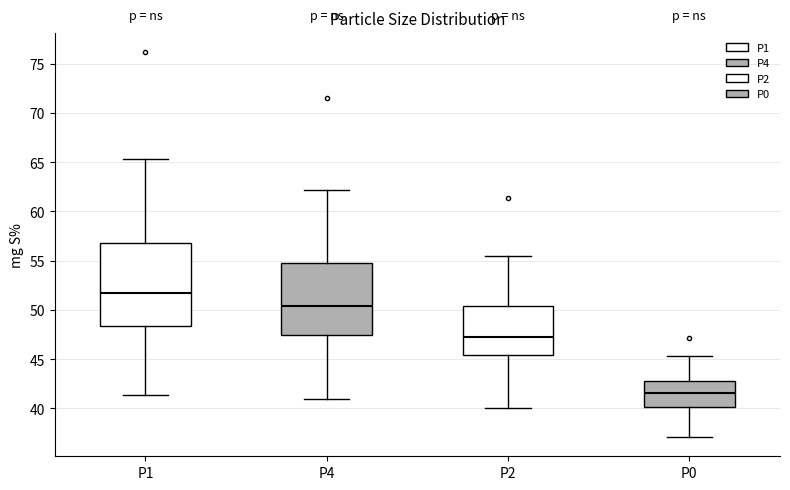

Which box's median line is the lowest?

P0